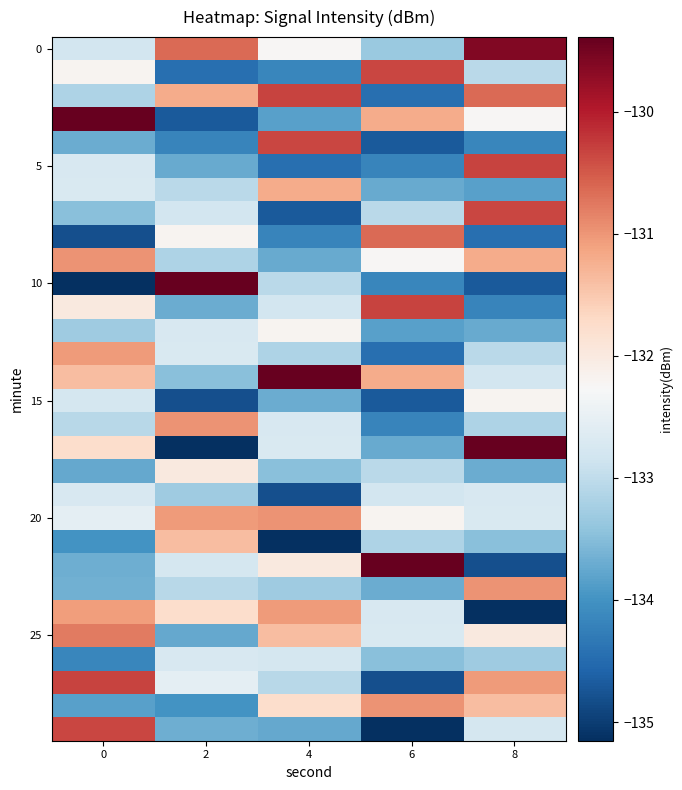

Which series has the widest spread of values?

10